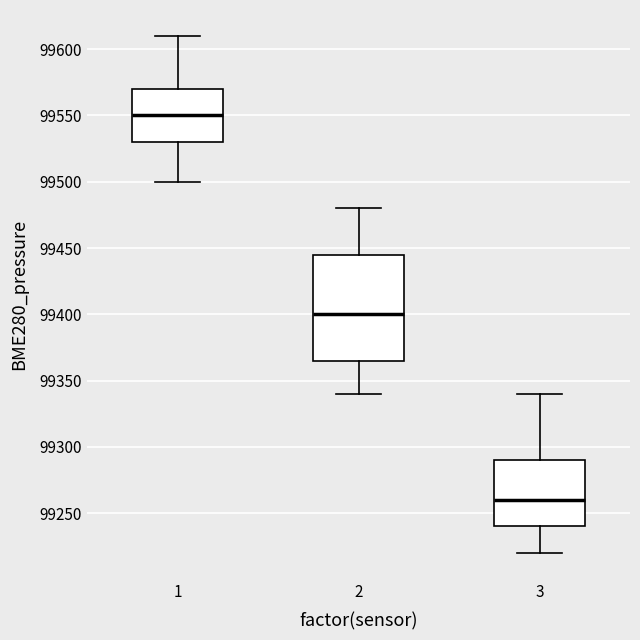

Which box has the lowest median line?

3